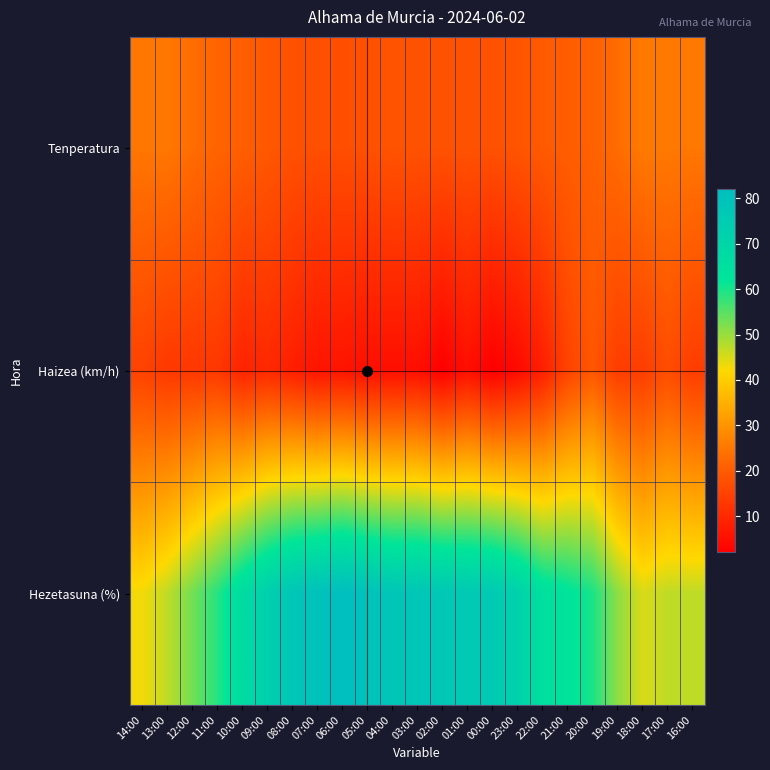

How many series are shown in this chart?

3